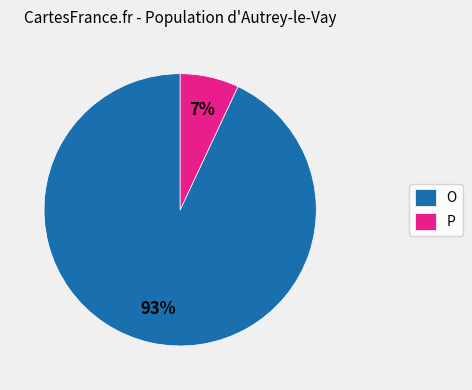

Is the sum of O and P greater than half?

Yes